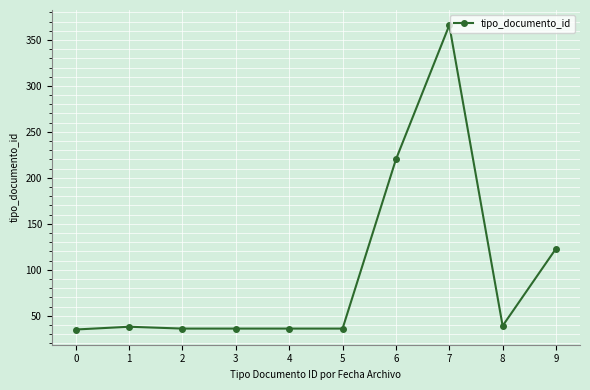

How many values are below 38?

5